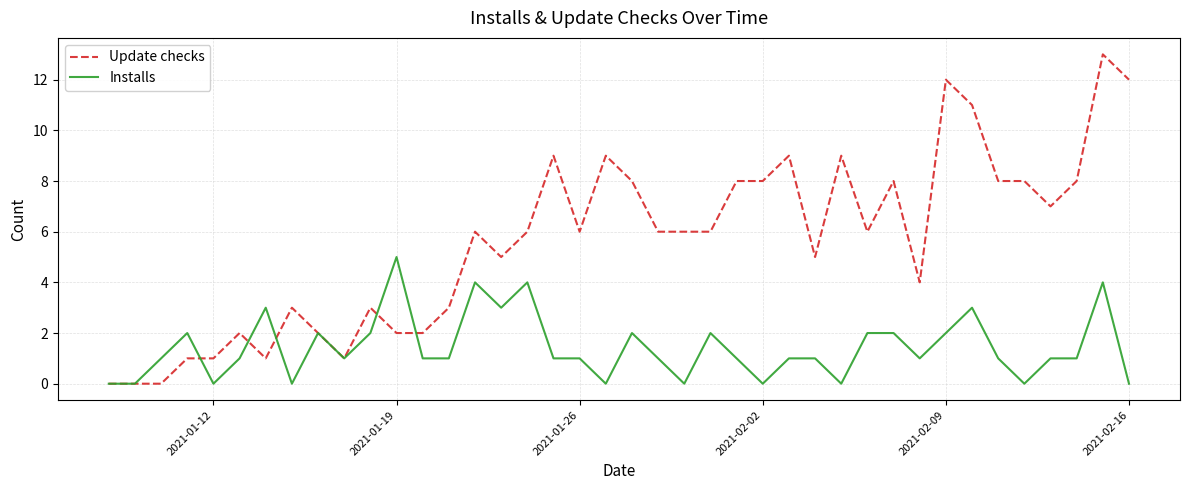

How many lines are shown in the chart?

2